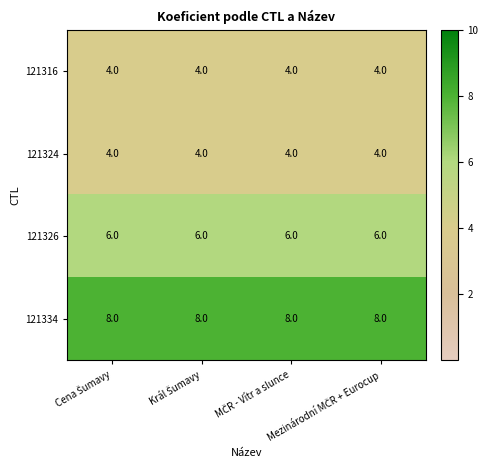

What is the sum of all 121316 values?

16